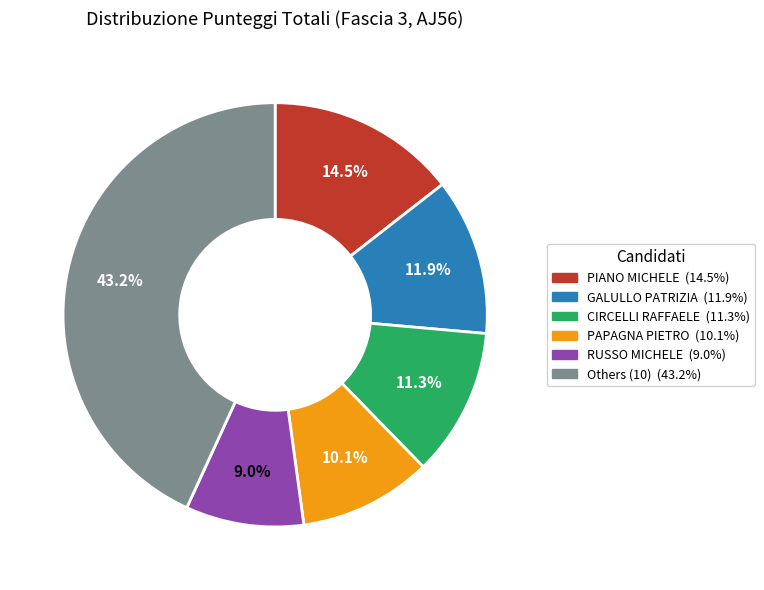

Is there any slice that represents more than half of the pie?

No